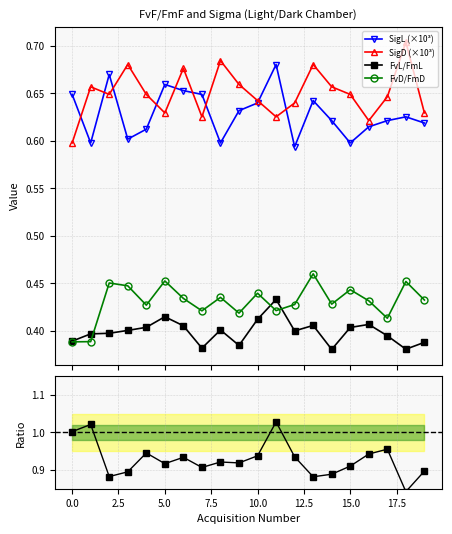

How many interior local peaks does the FvD/FmD series have?

7